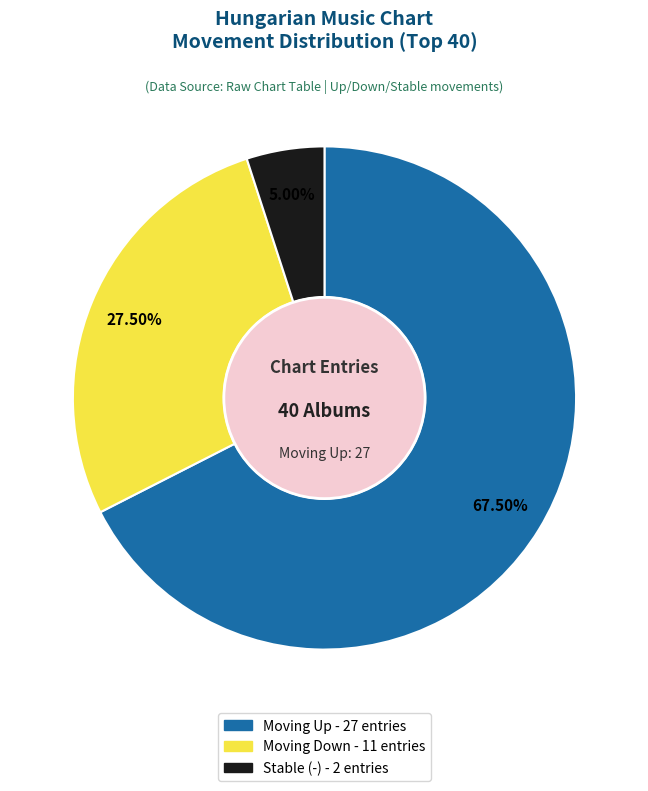

Is there any slice that represents more than half of the pie?

Yes